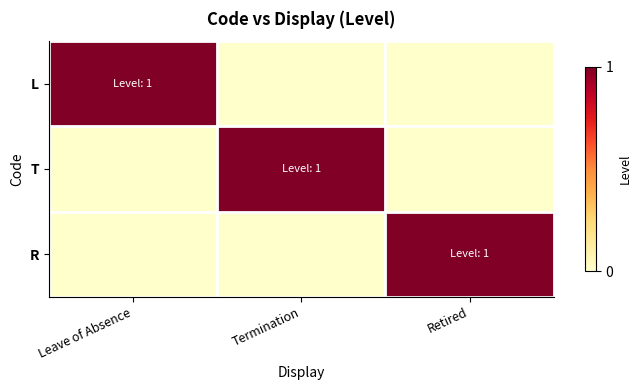

Rank the series at Termination from lowest to highest value.

L, R, T